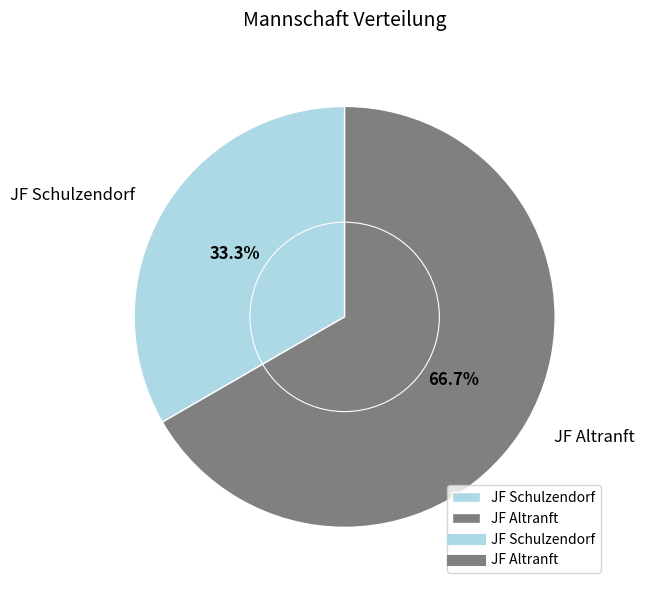

Count the number of slices in the pie.

2